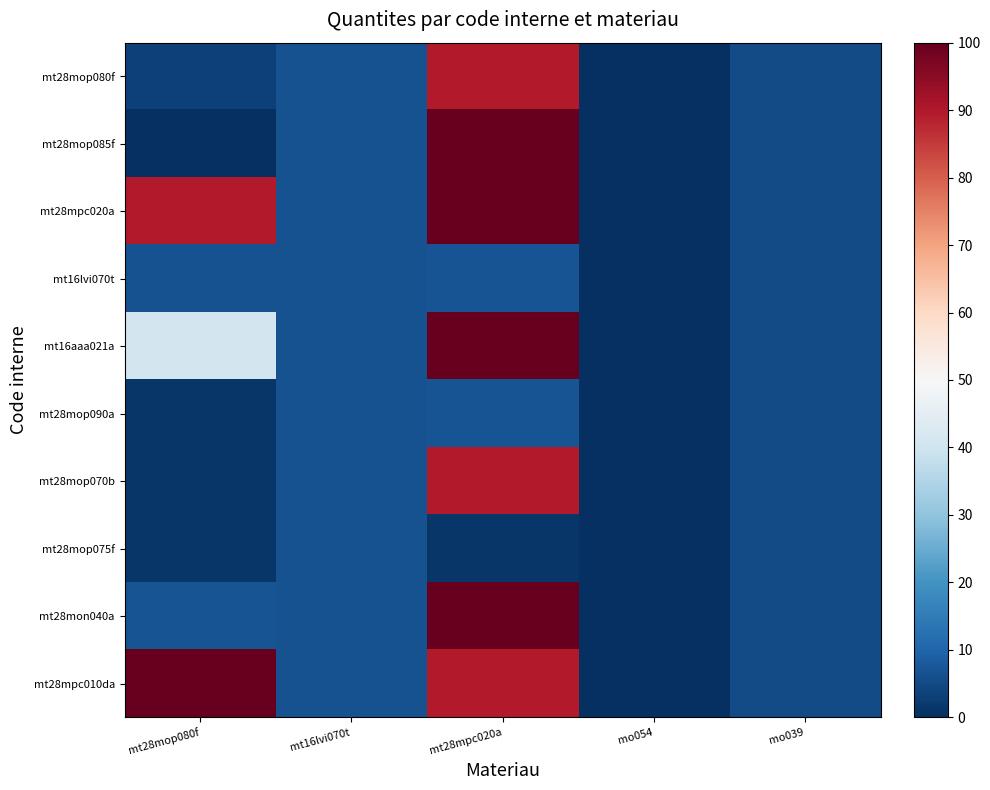

Reading left to right, list all the values displayed in this chart.

mt28mop080f: mt28mop080f=3.3	mt16lvi070t=6.5	mt28mpc020a=89.6	mo054=0.0	mo039=5.2
mt28mop085f: mt28mop080f=0.3	mt16lvi070t=6.5	mt28mpc020a=100.0	mo054=0.0	mo039=5.2
mt28mpc020a: mt28mop080f=89.6	mt16lvi070t=6.5	mt28mpc020a=100.0	mo054=0.0	mo039=5.2
mt16lvi070t: mt28mop080f=6.5	mt16lvi070t=6.5	mt28mpc020a=6.8	mo054=0.0	mo039=5.2
mt16aaa021a: mt28mop080f=40.9	mt16lvi070t=6.5	mt28mpc020a=100.0	mo054=0.0	mo039=5.2
mt28mop090a: mt28mop080f=1.2	mt16lvi070t=6.5	mt28mpc020a=6.8	mo054=0.0	mo039=5.2
mt28mop070b: mt28mop080f=1.2	mt16lvi070t=6.5	mt28mpc020a=89.6	mo054=0.0	mo039=5.2
mt28mop075f: mt28mop080f=1.2	mt16lvi070t=6.5	mt28mpc020a=1.2	mo054=0.0	mo039=5.2
mt28mon040a: mt28mop080f=6.8	mt16lvi070t=6.5	mt28mpc020a=100.0	mo054=0.0	mo039=5.2
mt28mpc010da: mt28mop080f=100.0	mt16lvi070t=6.5	mt28mpc020a=89.6	mo054=0.0	mo039=5.2